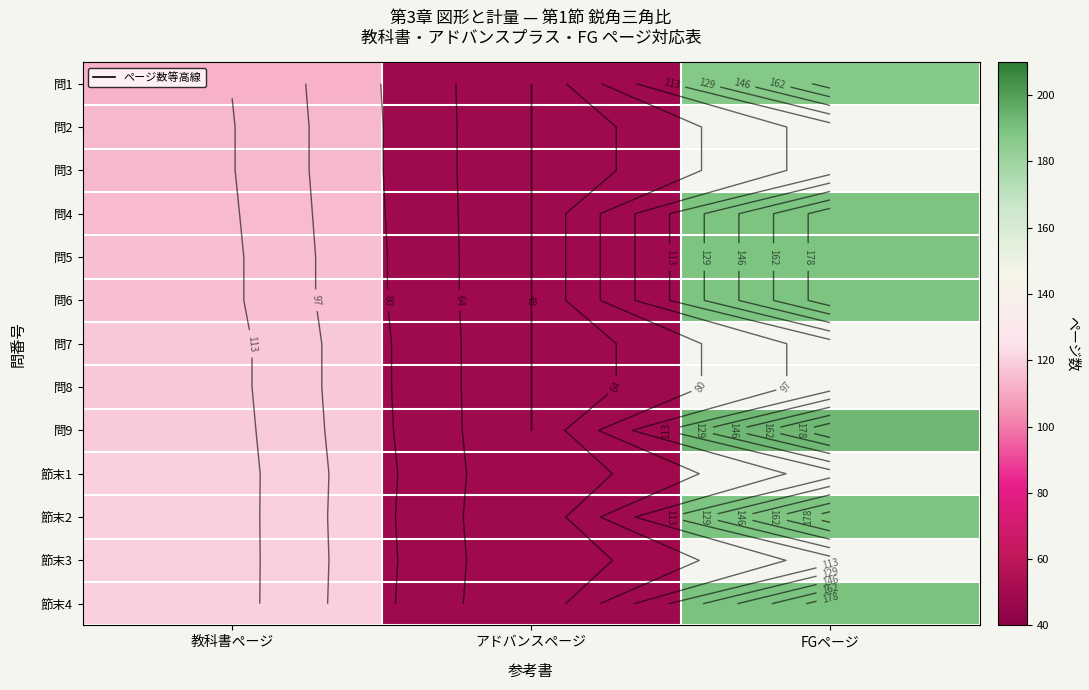

What value does the 問3 series have at アドバンスページ?

48.0